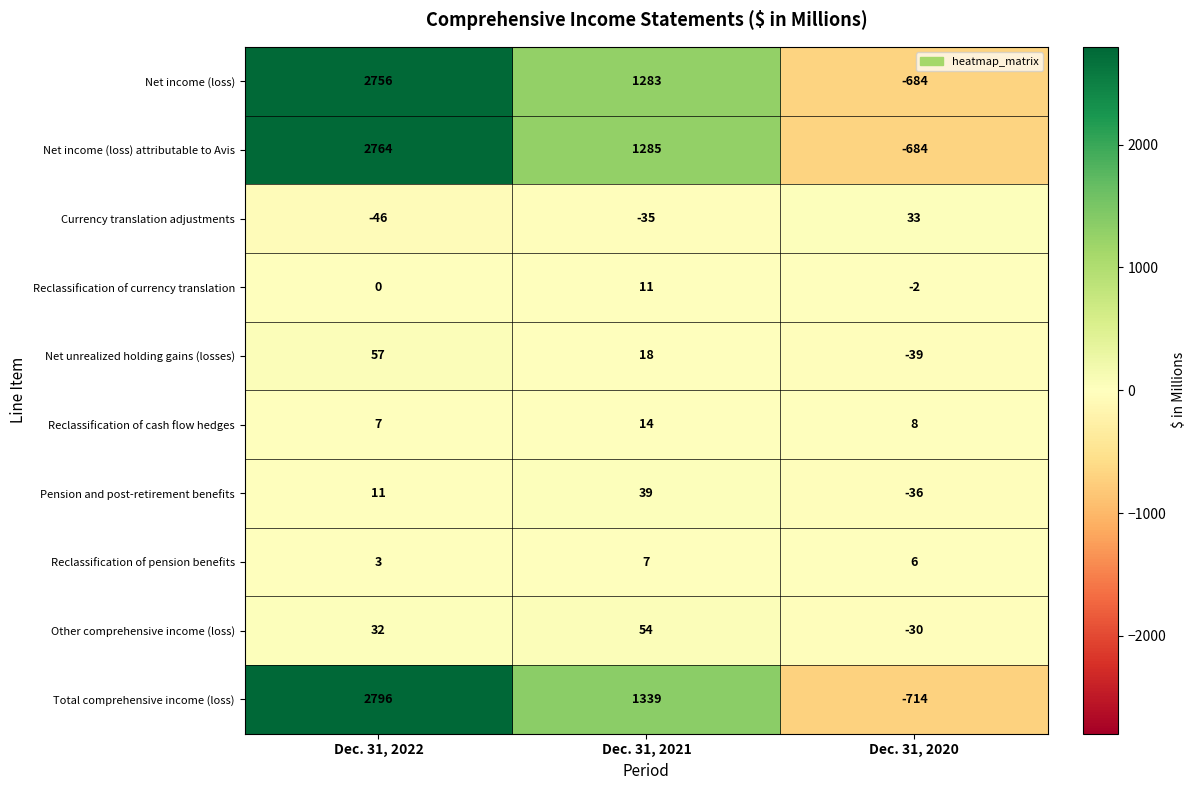

How many distinct data groups are displayed?

10